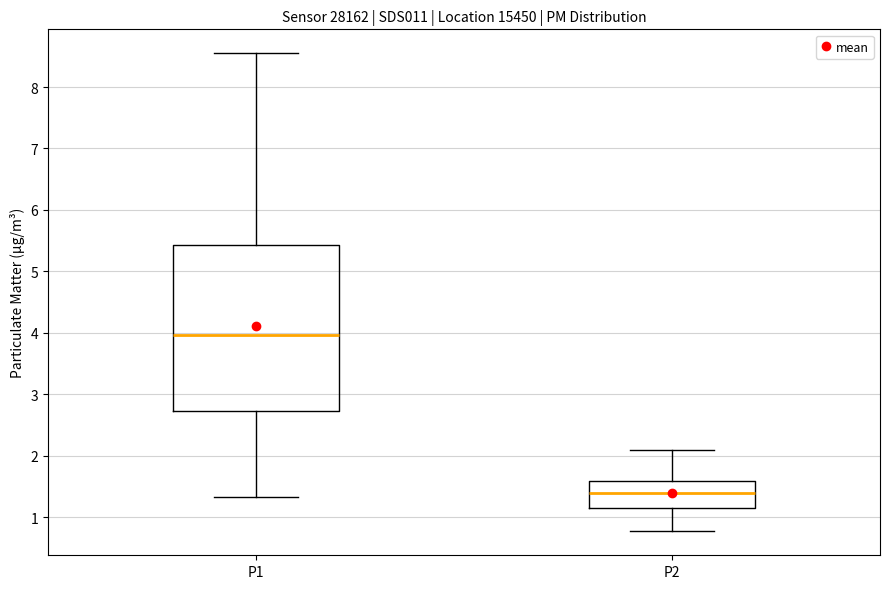

Which box is the tallest, from its lower edge to its upper edge?

P1